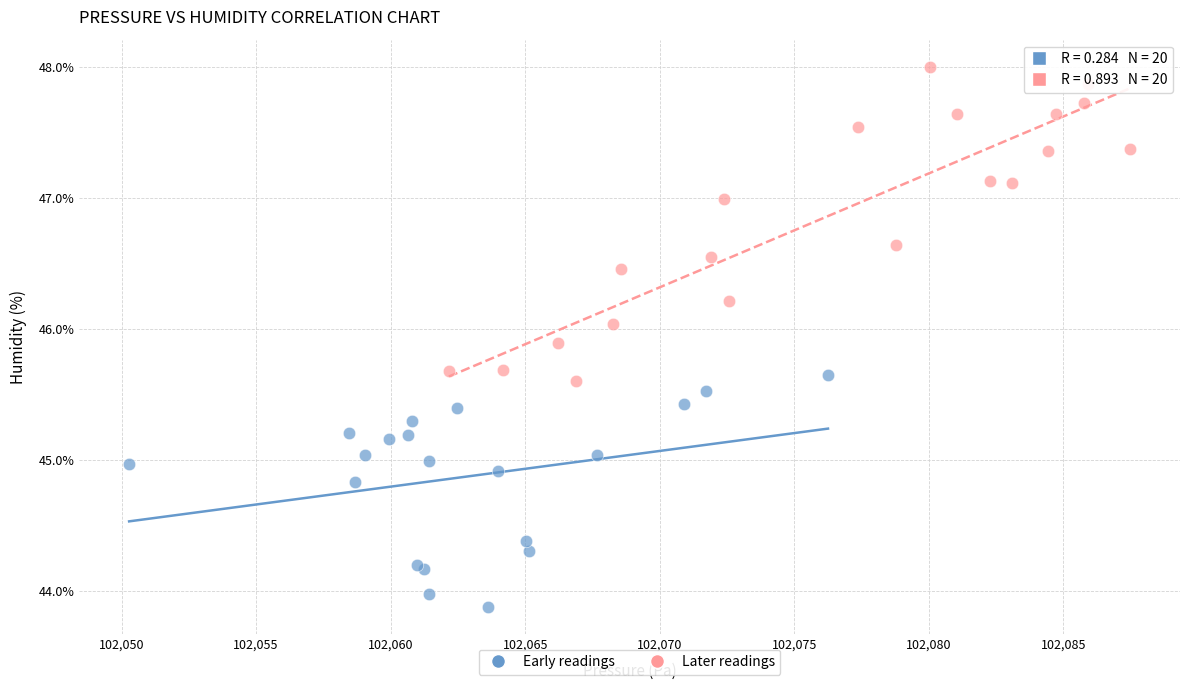

Which series contains the lowest Y value?

Early readings